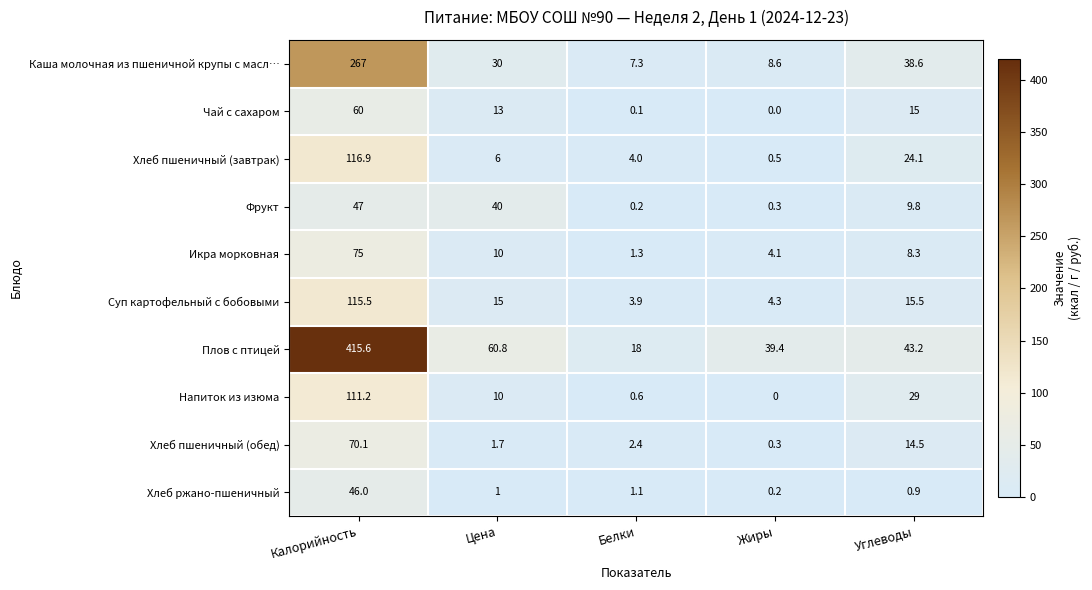

Which series changed the most between Калорийность and Белки?

Плов с птицей